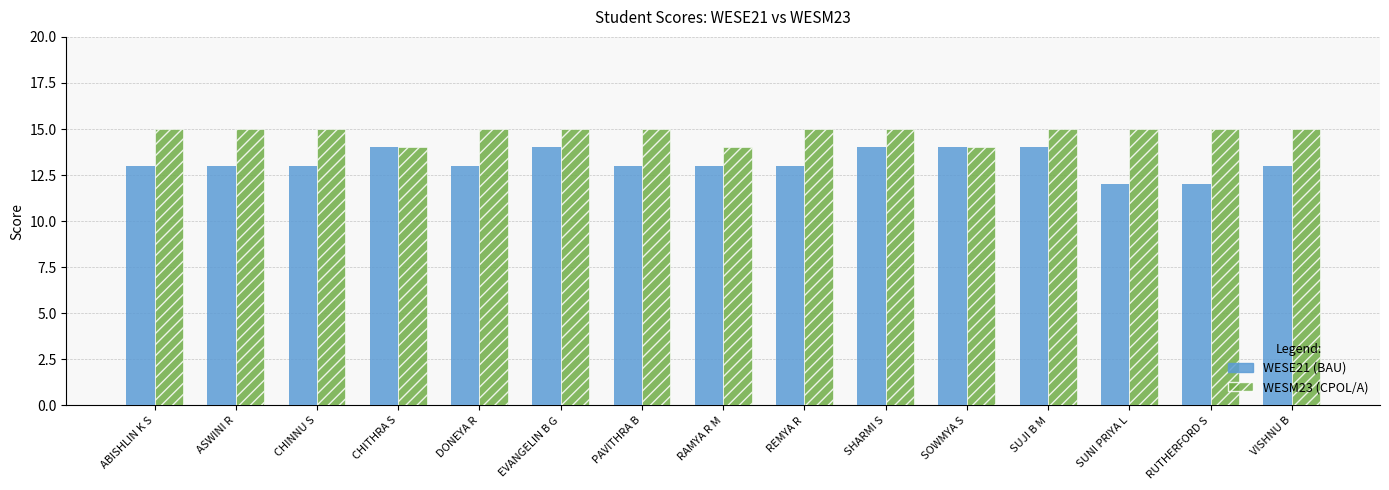

What is the total value across all series at RUTHERFORD S?

27